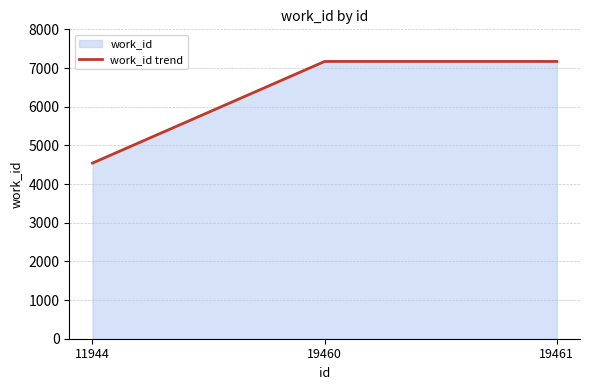

What is the maximum value shown in the chart?

7170